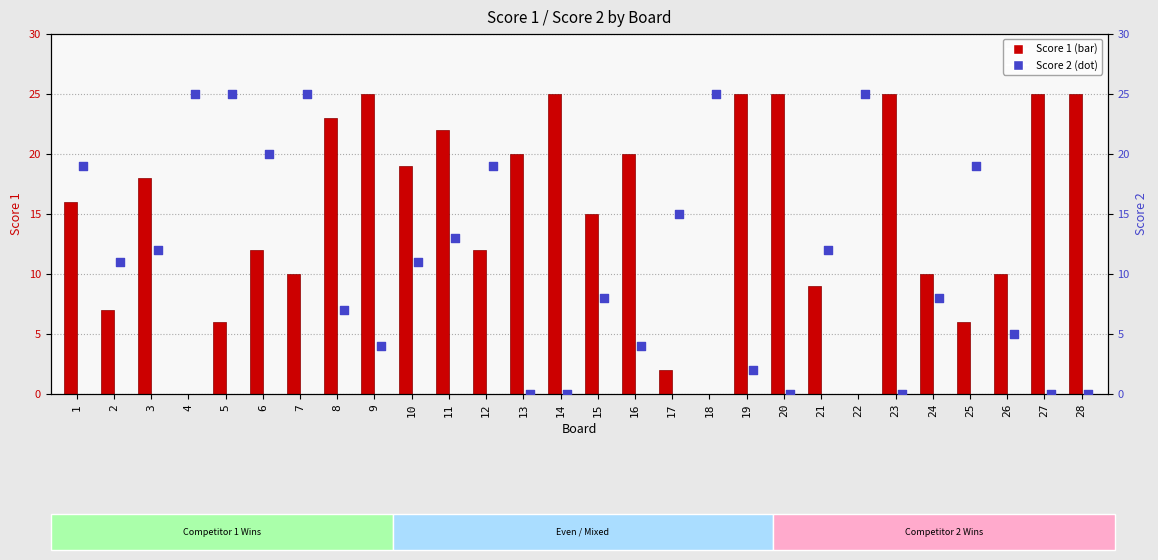

Which series reaches the maximum Y coordinate?

Score 1